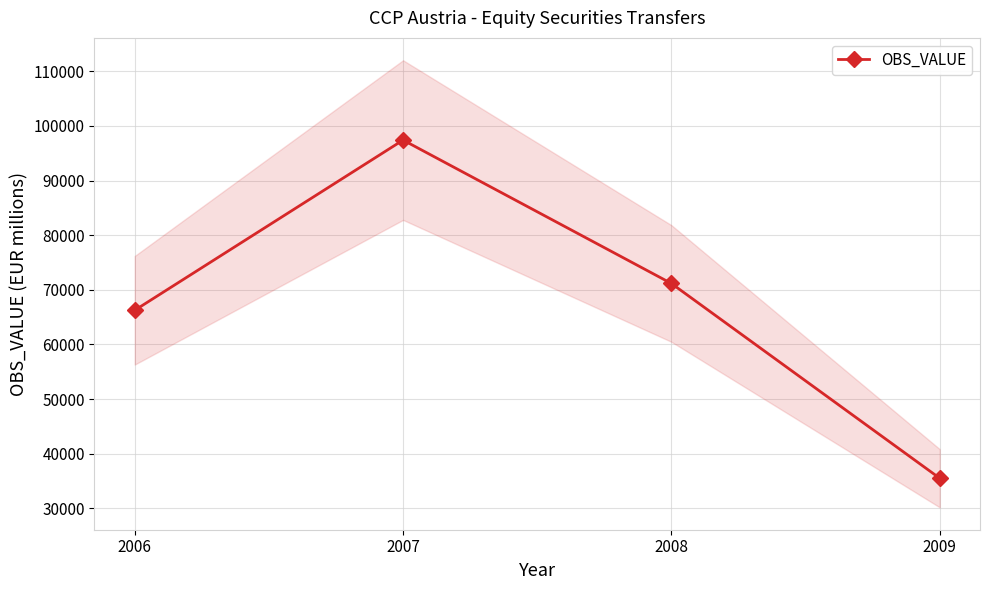

What is the average value?

67583